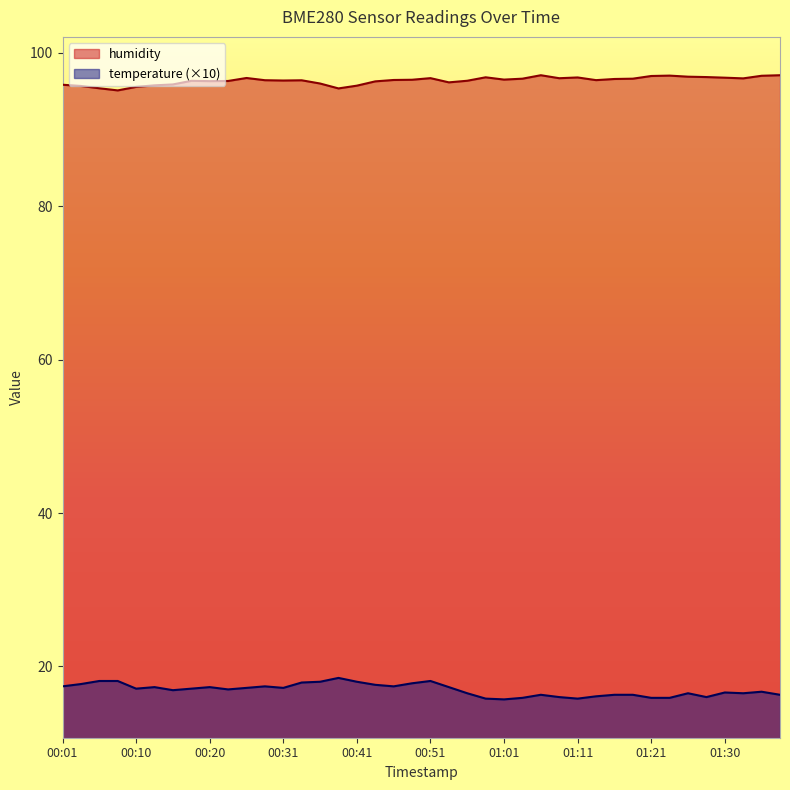

At 01:21, list the series in order from smallest to largest.

temperature (×10), humidity